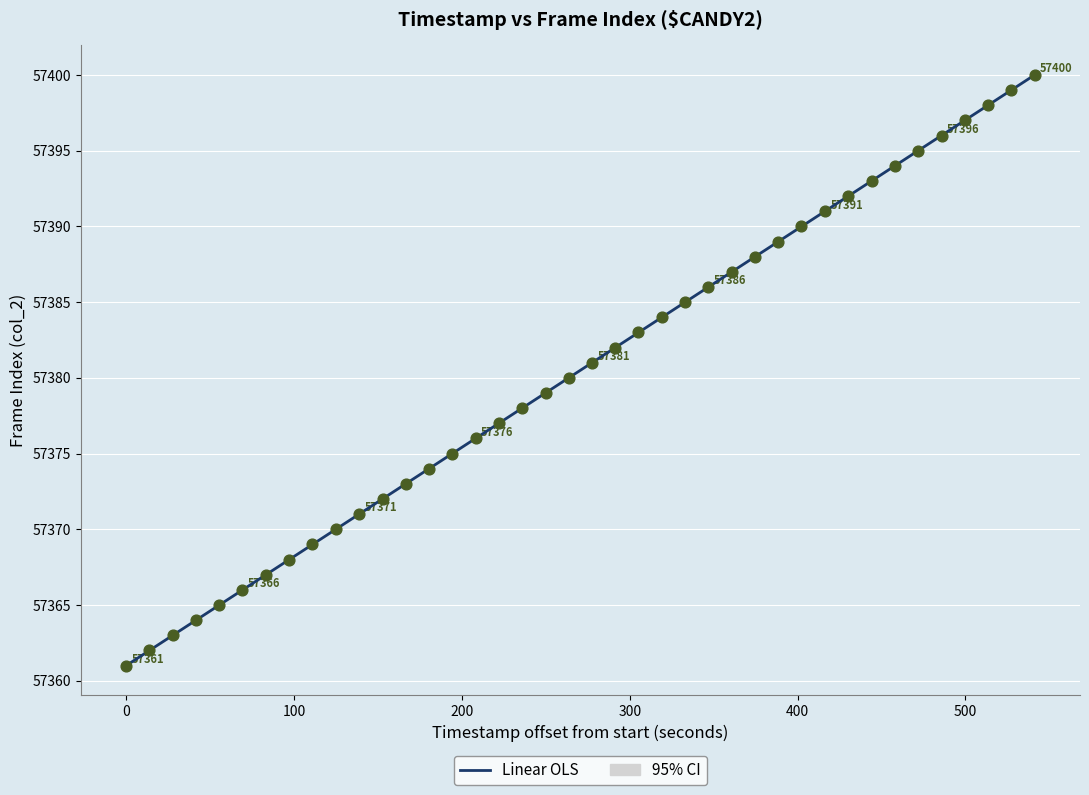

What is the range of Y values (max minus min)?

39